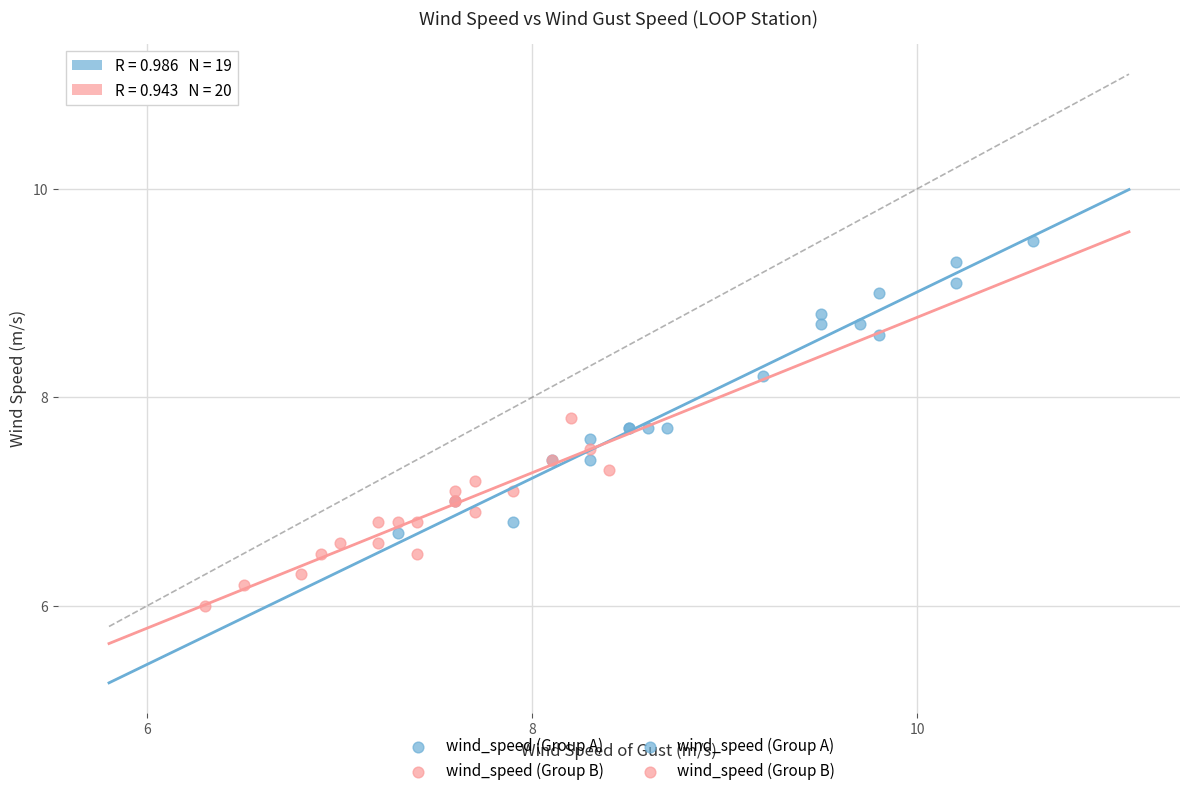

Which series has the widest spread of Y values?

wind_speed (Group A)